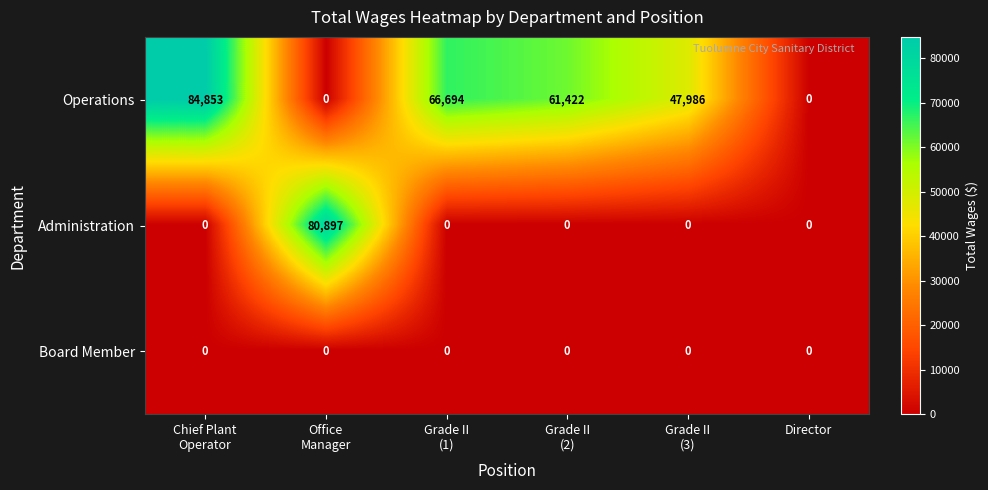

Which series has the largest total across all categories?

Operations